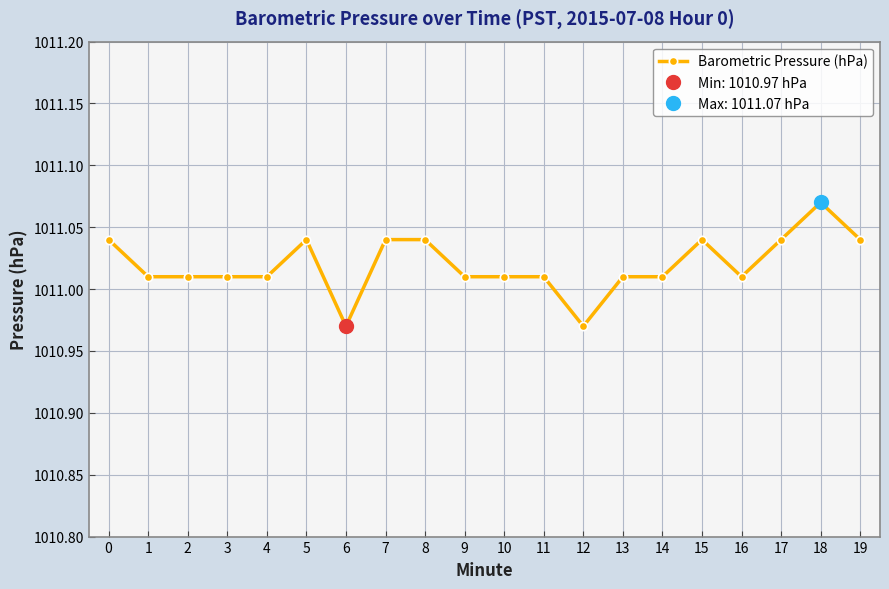

Count the number of values greater than 1011.

18